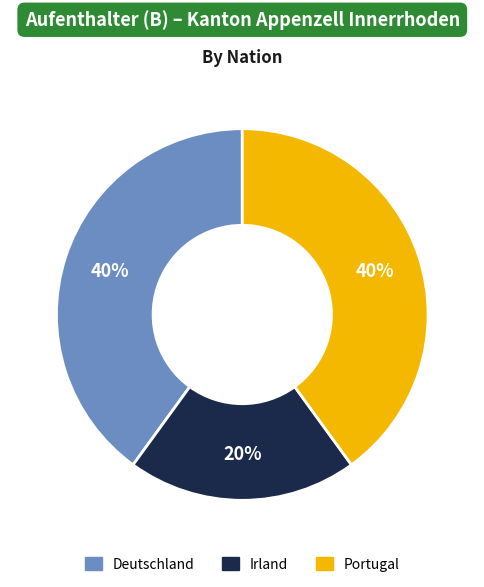

What percentage is the Deutschland slice, to the nearest percent?

40%